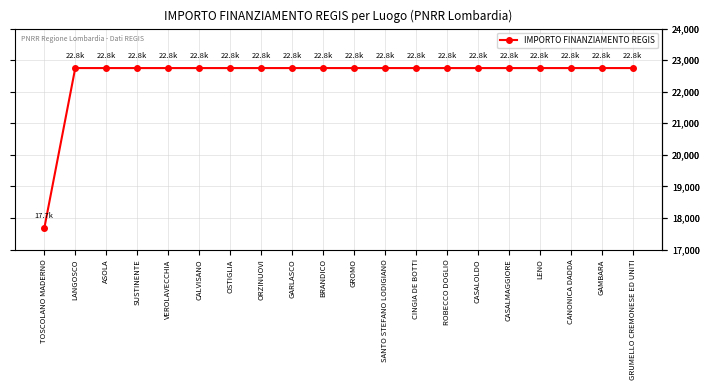

Which category has the lowest value across all series?

TOSCOLANO MADERNO